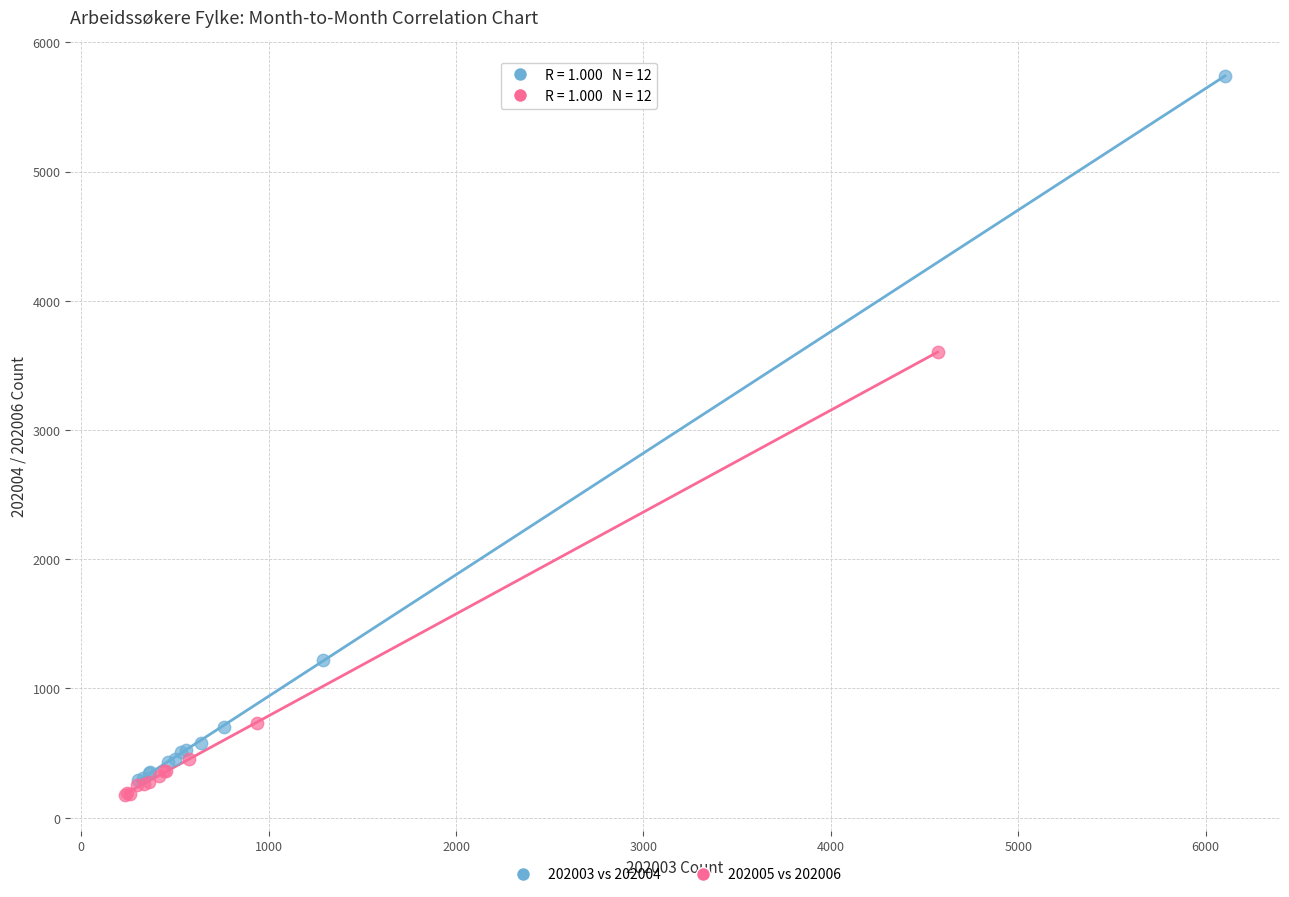

Which series has the largest Y range (max minus min)?

202003 vs 202004